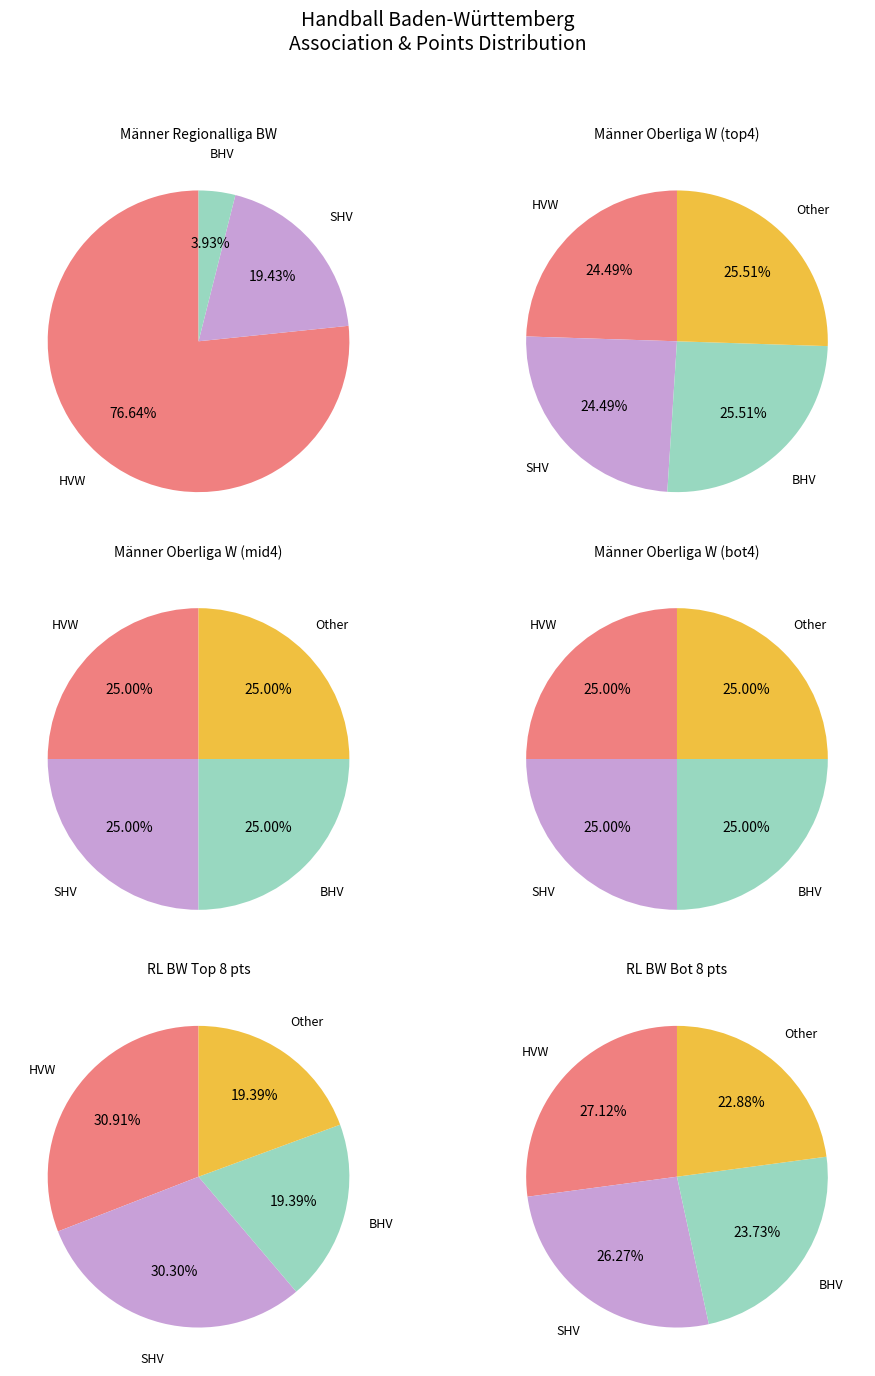

Which category has the biggest portion of the pie?

HVW